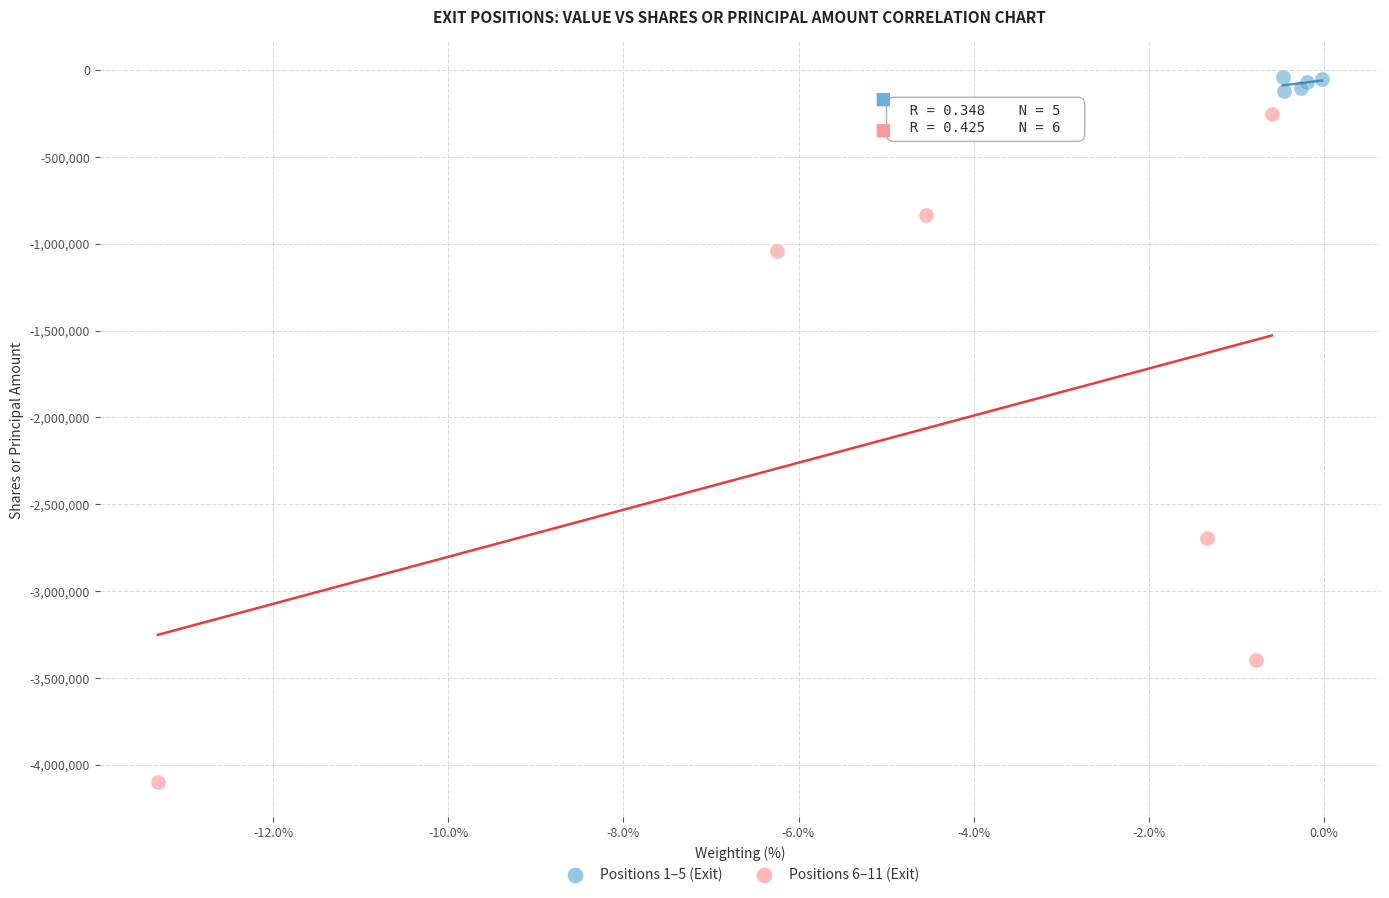

What are all the series names shown in the legend?

Positions 1–5 (Exit), Positions 6–11 (Exit)